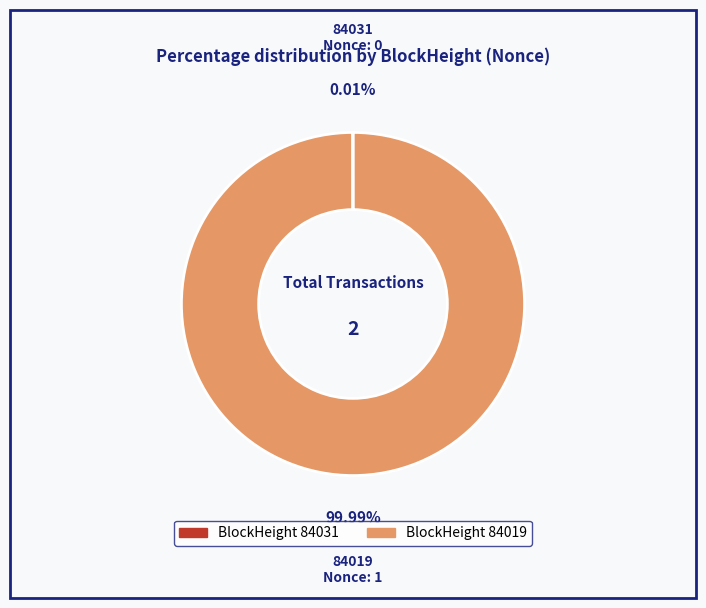

Is there a majority slice in this chart?

Yes